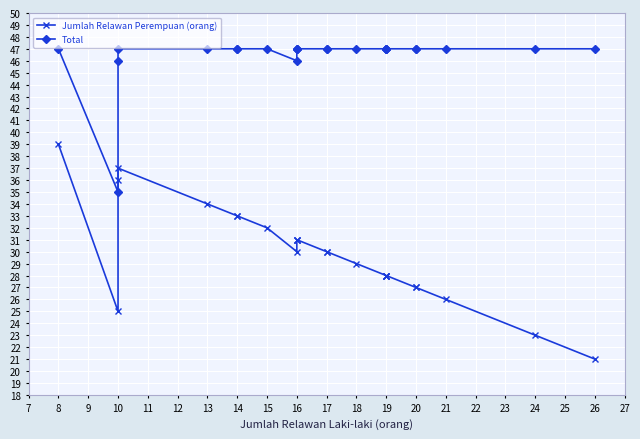

Between 16 and 19, which is larger?

16